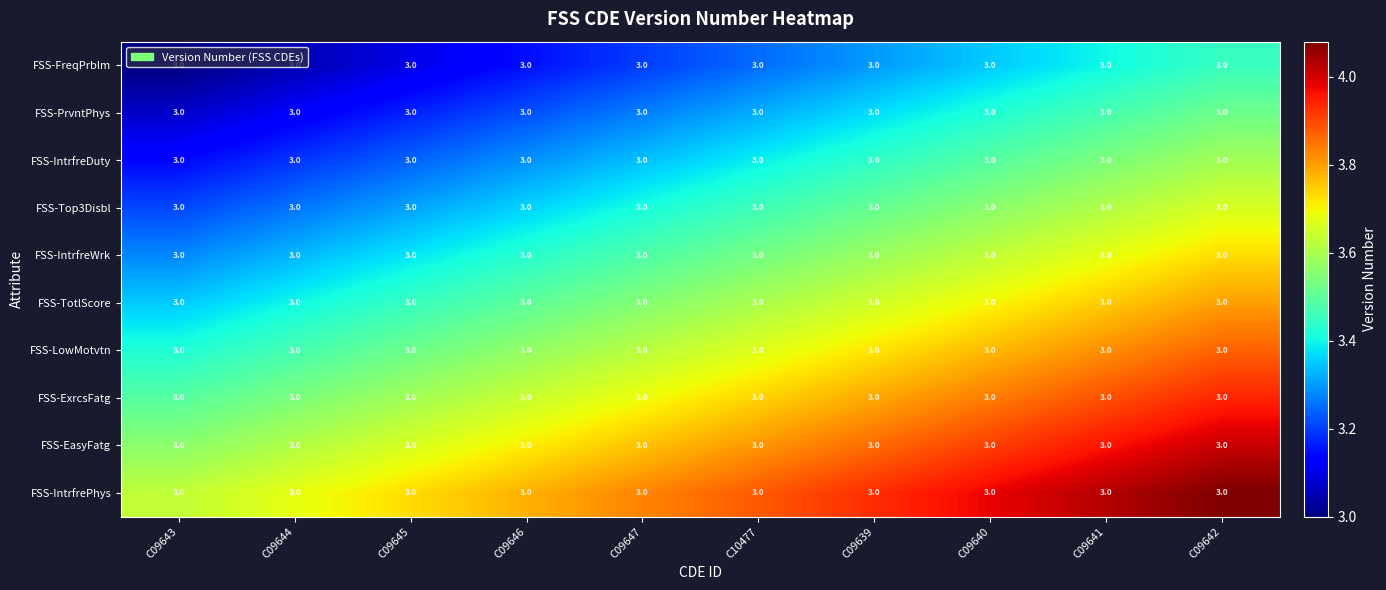

Count the FSS-ExrcsFatg values in the range 3 to 4.

10